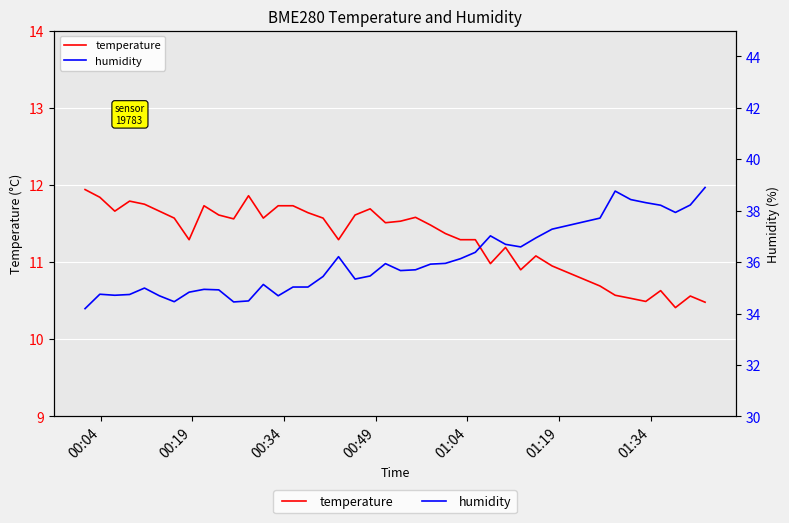

Is this an area chart (filled region under the line)?

No